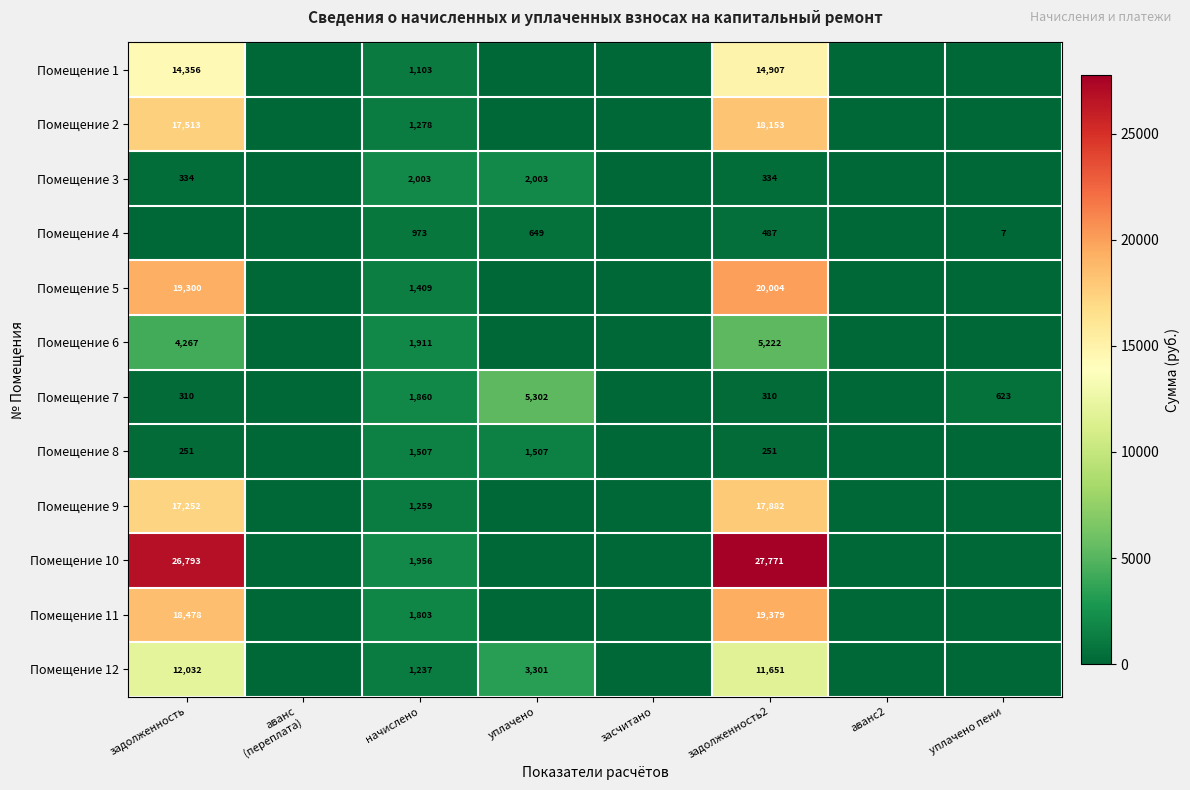

Rank the series at задолженность2 from lowest to highest value.

Помещение 8, Помещение 7, Помещение 3, Помещение 4, Помещение 6, Помещение 12, Помещение 1, Помещение 9, Помещение 2, Помещение 11, Помещение 5, Помещение 10